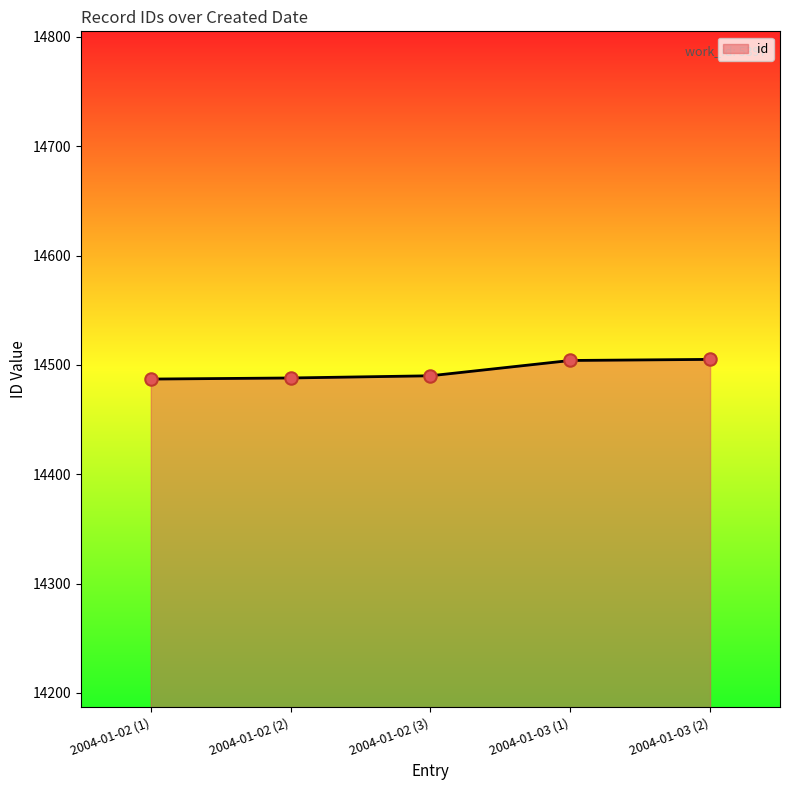

Approximately how many times larger is the value at 2004-01-03 (2) compared to 2004-01-02 (3)?

1.0